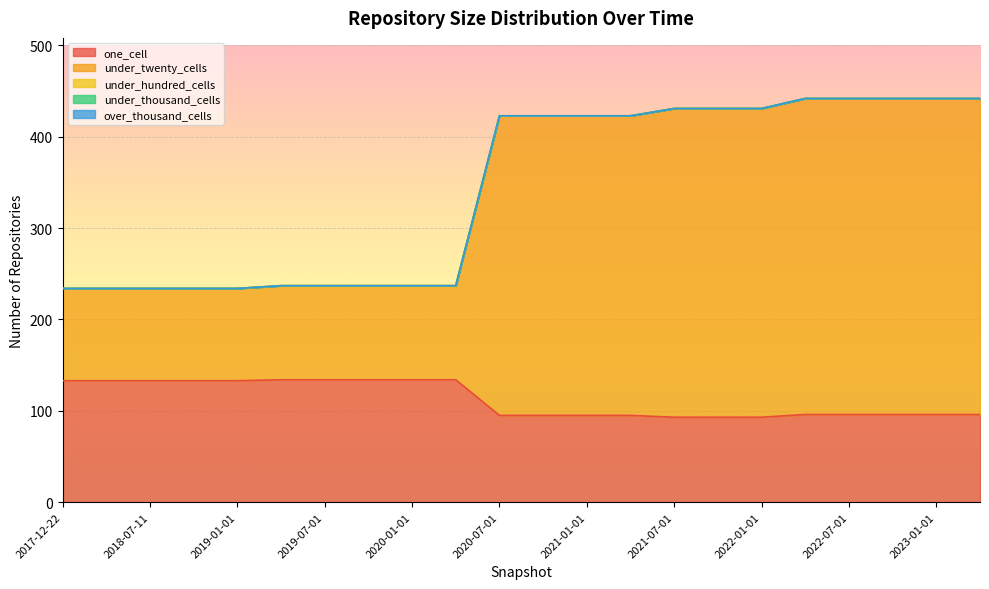

True or false: under_hundred_cells and over_thousand_cells cross at least once.

False